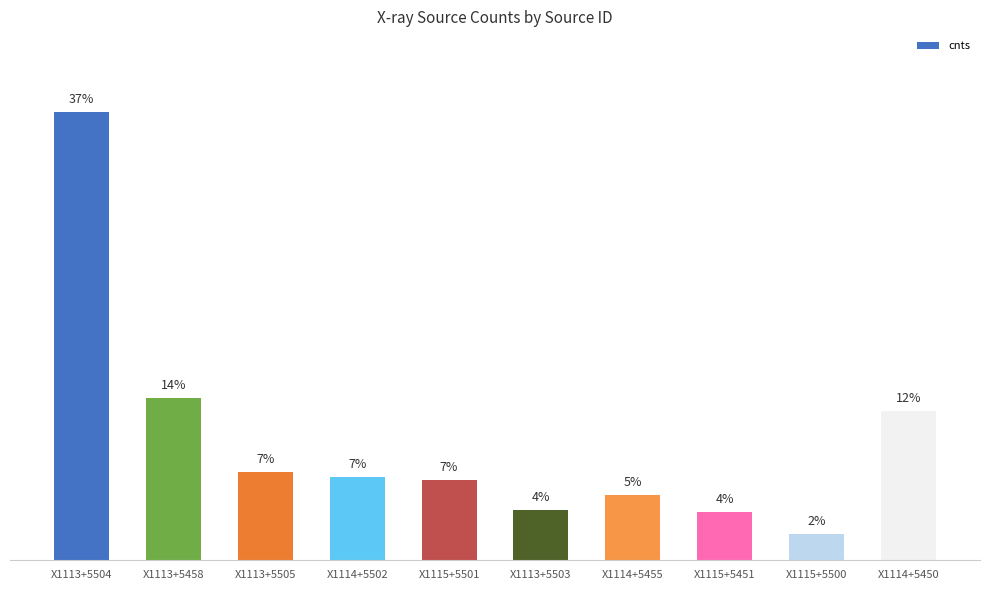

Approximately how many times larger is the value at X1115+5501 compared to X1113+5458?

0.5